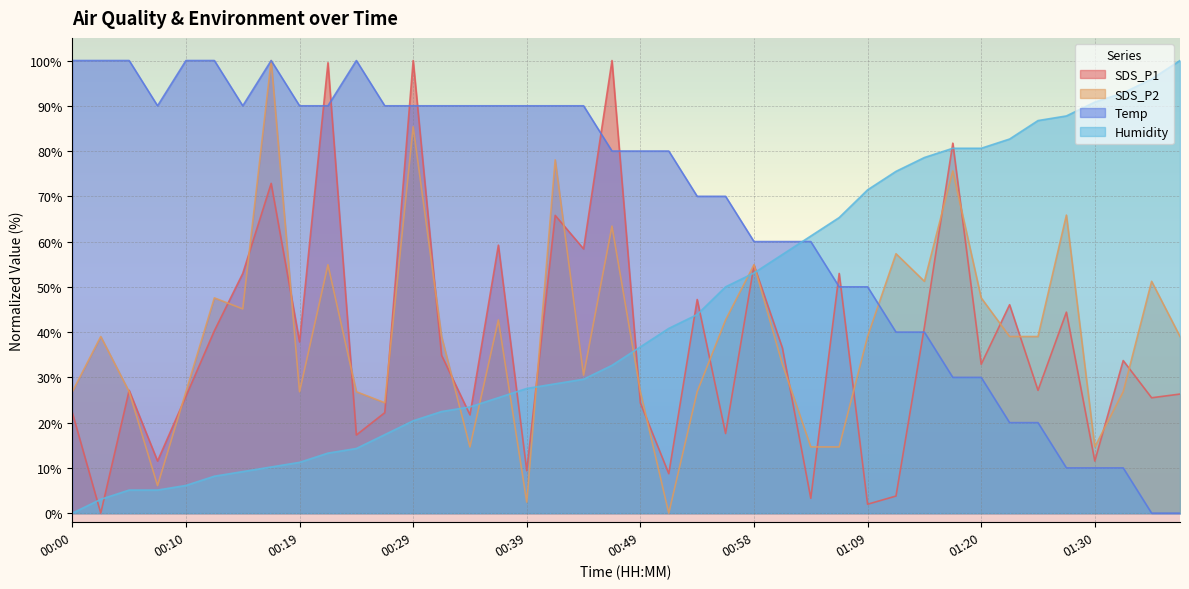

What is the difference between the maximum and minimum values in the Temp series?

100.0